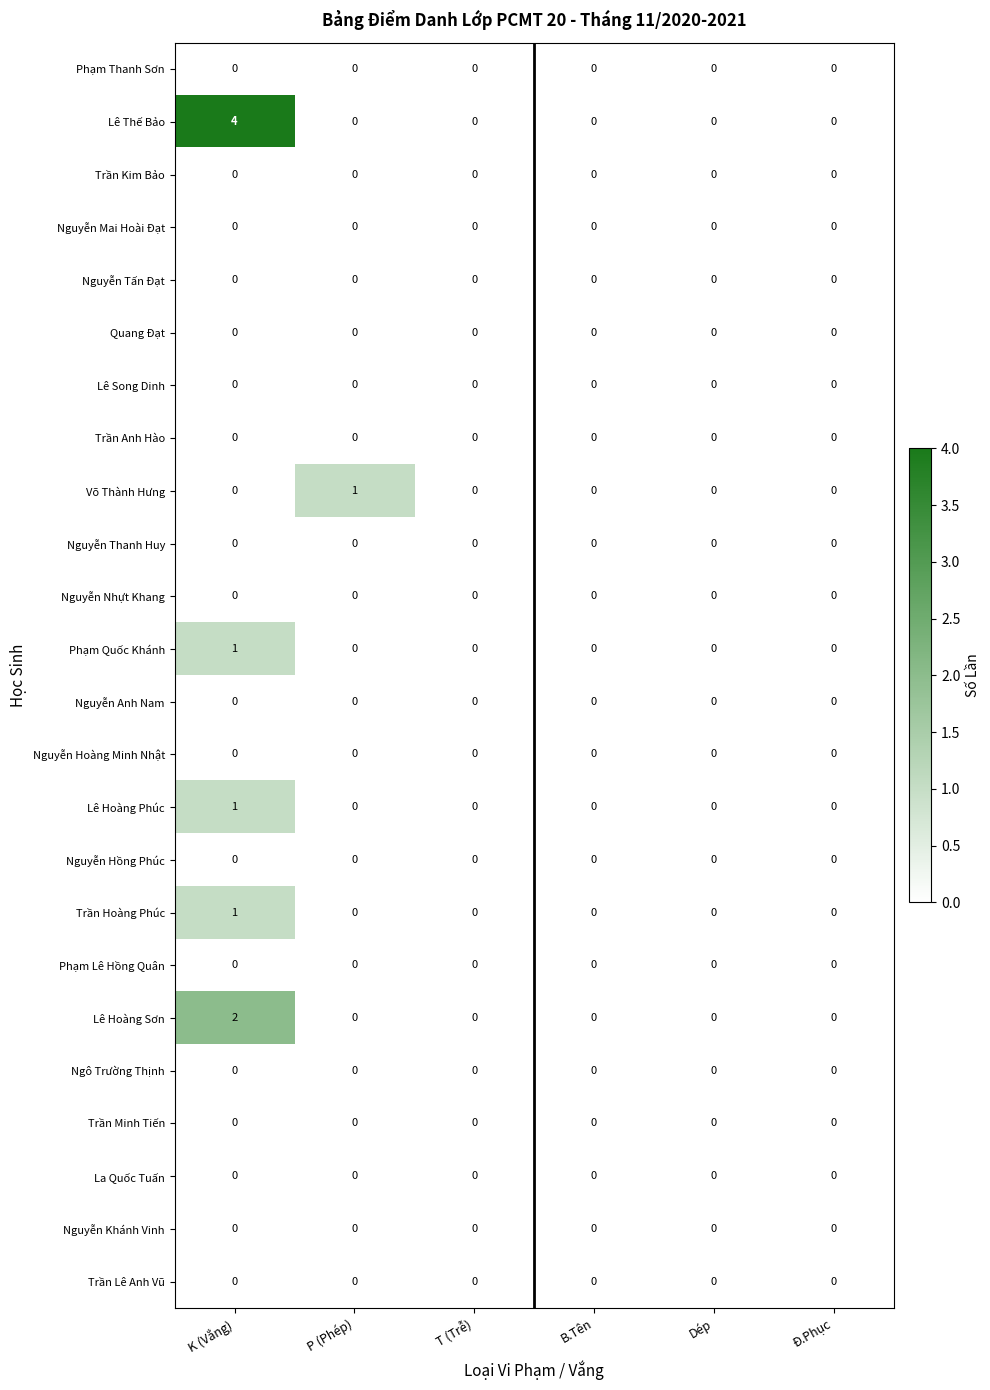

Which series has the largest total across all categories?

Lê Thế Bảo